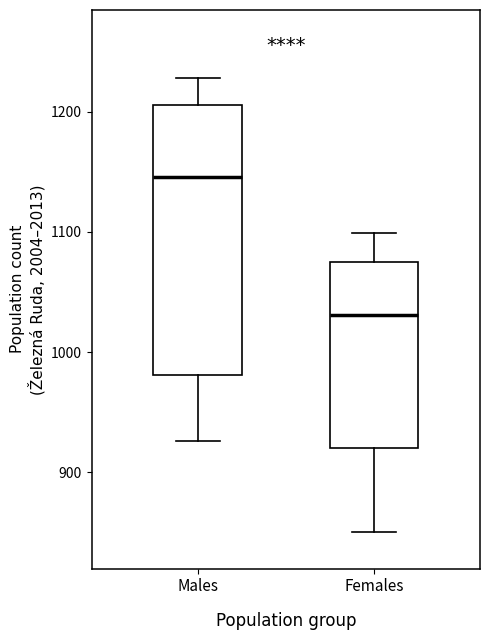

Reading left to right, read every box against the y-axis: the position of its median line, the range the box covers, and the ends of its whiskers. The values are not printed on the chart, so give them approximately, as read against the axis.

Males: median 1150, box 980 to 1210, whiskers 930 to 1230
Females: median 1030, box 920 to 1080, whiskers 850 to 1100